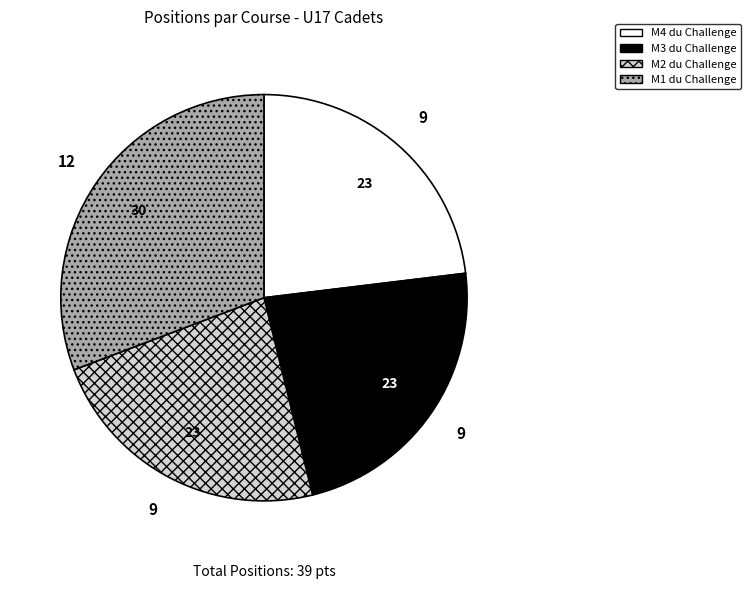

How many slices are in this pie chart?

4